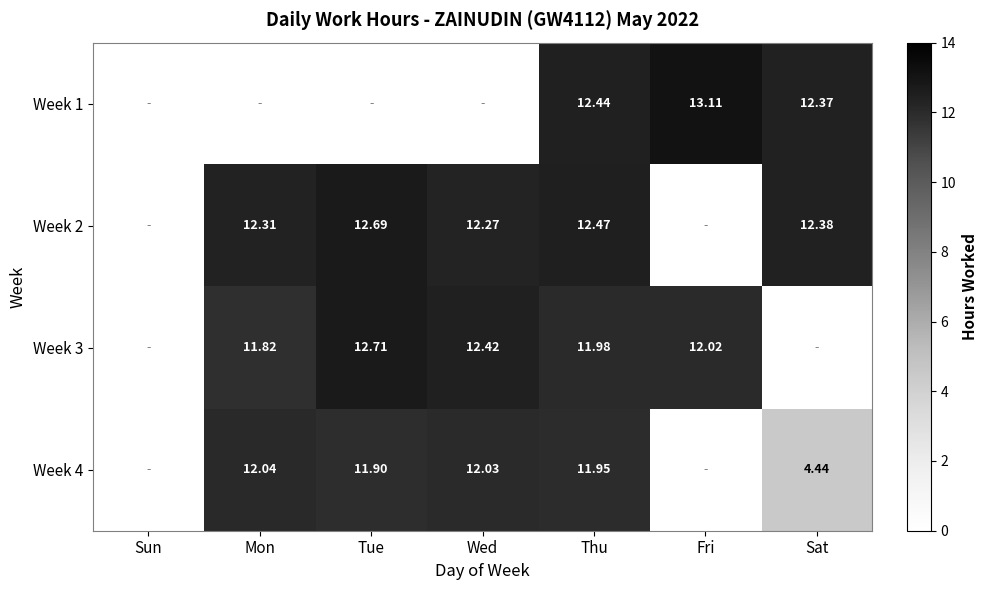

What is the spread (max minus min) of values at Tue?

12.7